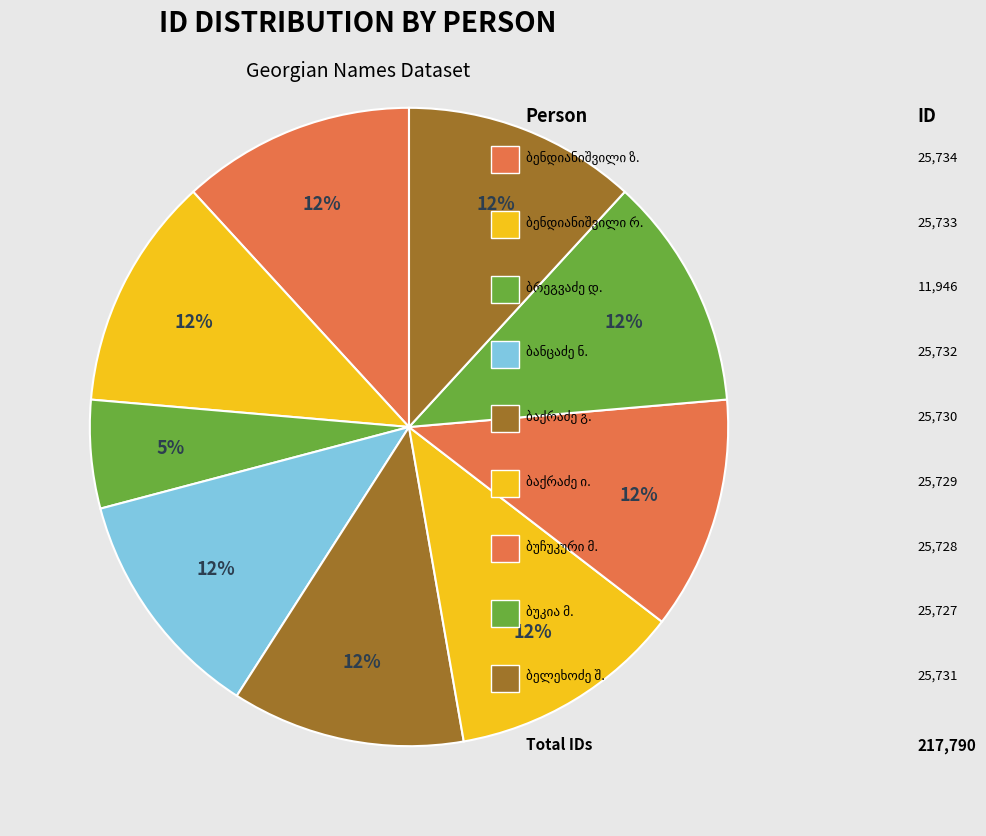

Does ზაქარია ივანეს ძე ბენდიანიშვილი represent more than half of the total?

No